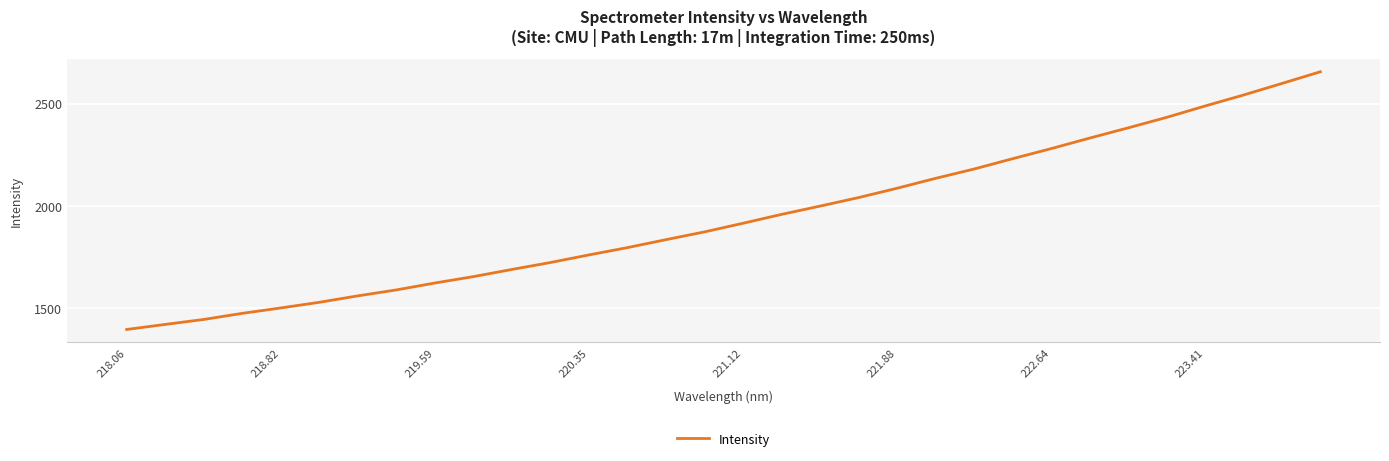

What is the greatest value displayed?

2656.3